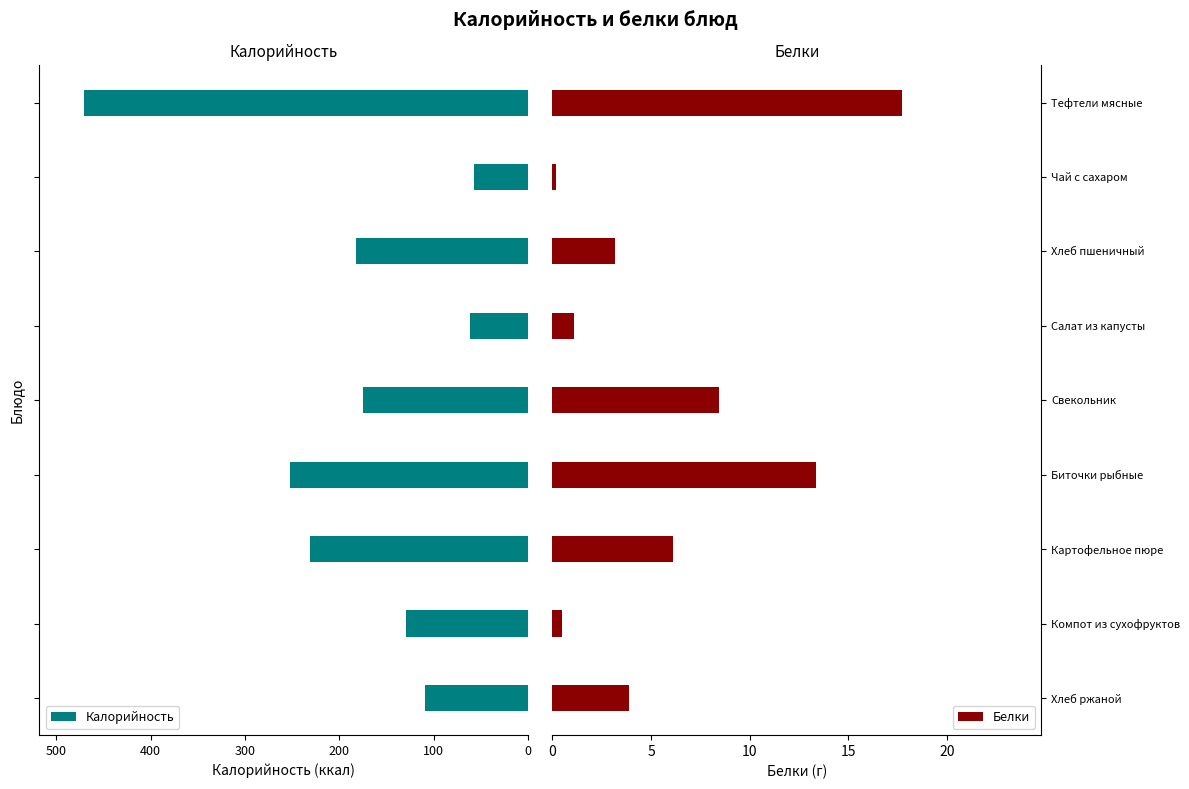

Does the chart contain any negative values?

No